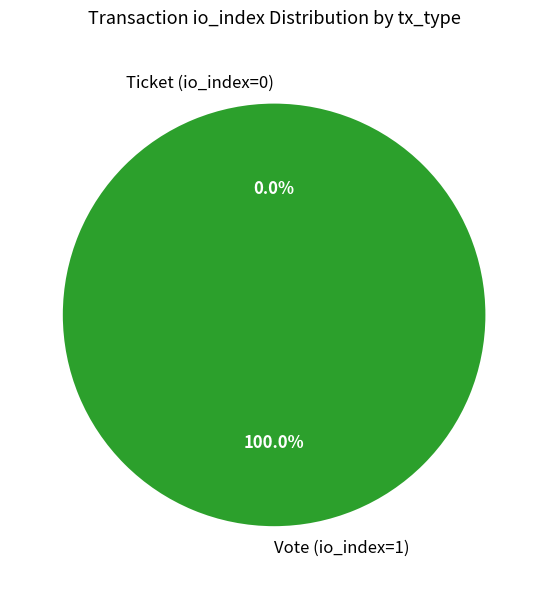

Which has a higher value, Ticket (io_index=0) or Vote (io_index=1)?

Vote (io_index=1)